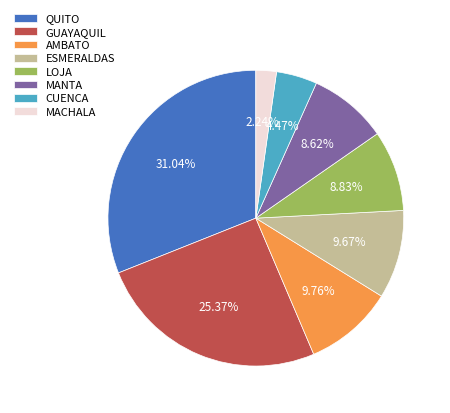

To the nearest percent, what is the difference between the largest and smallest slice percentages?

29%